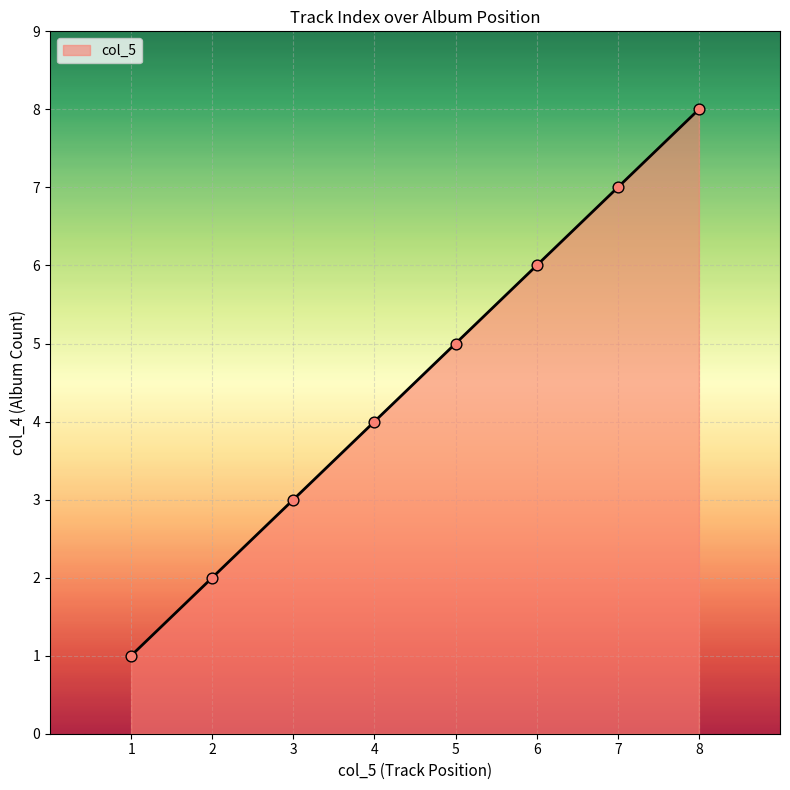

Approximately how many times larger is the value at 1 compared to 3?

0.3